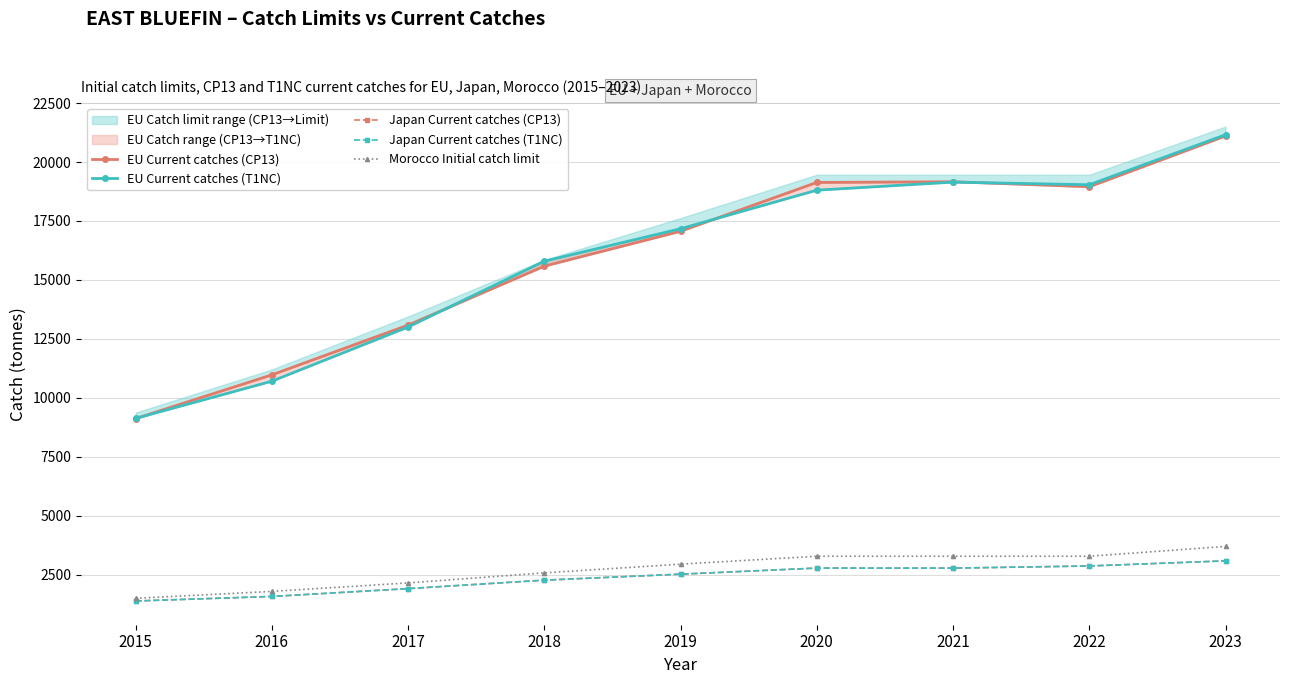

At which label is Morocco Initial catch limit closest to 2600?

2018